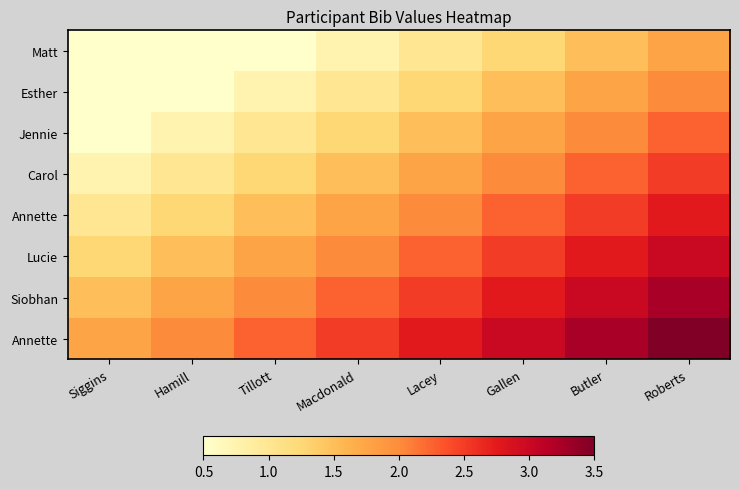

What is the total value across all series at Gallen?

17.0